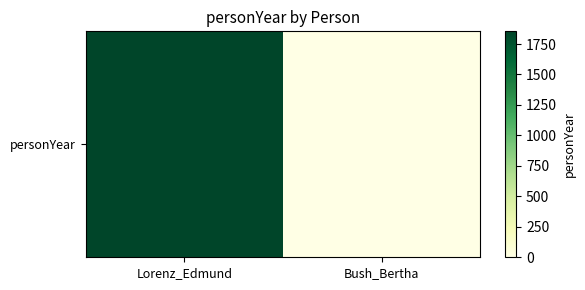

Is it true that the value at Bush_Bertha is 0?

True